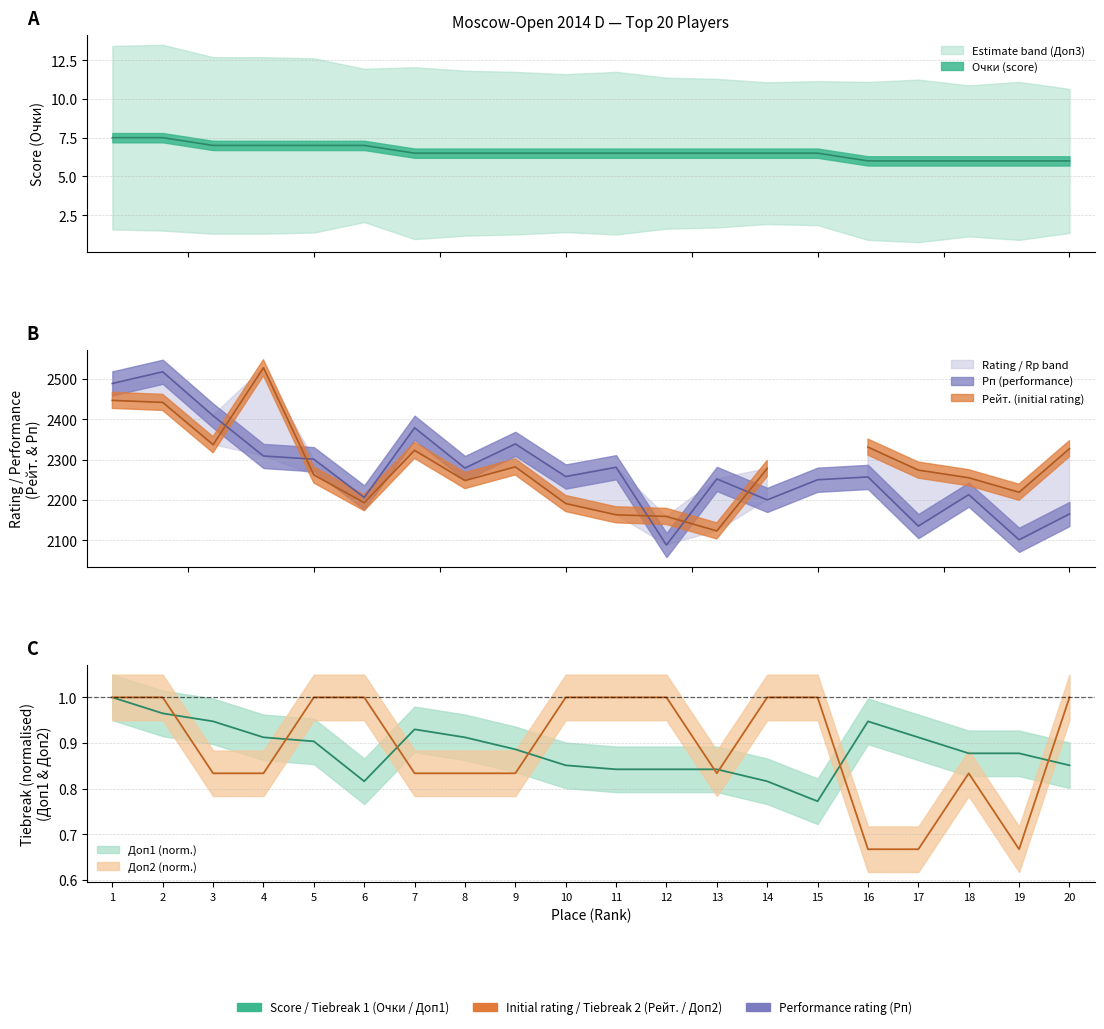

What is the difference between the Очки values at 16 and 12?

0.5